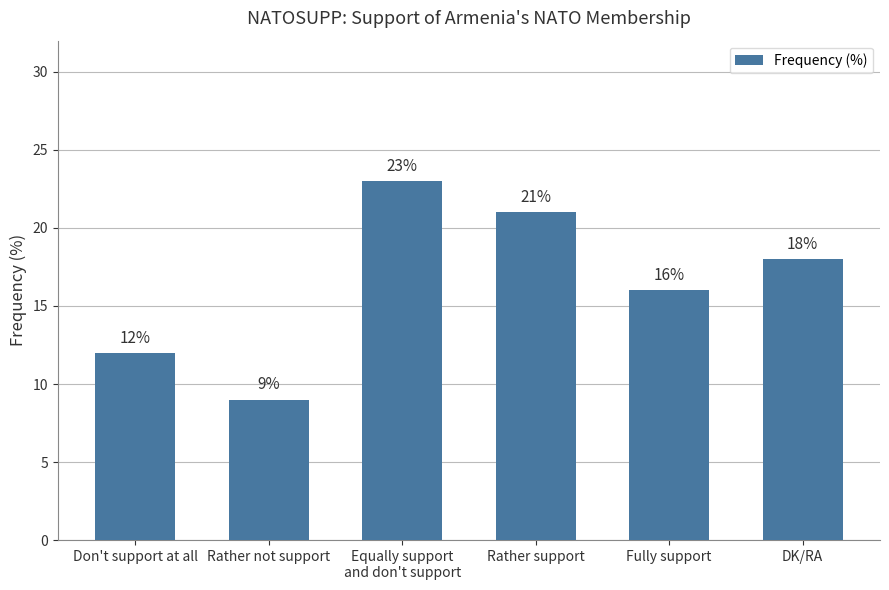

What is the value of the 4th bar from the left?

21